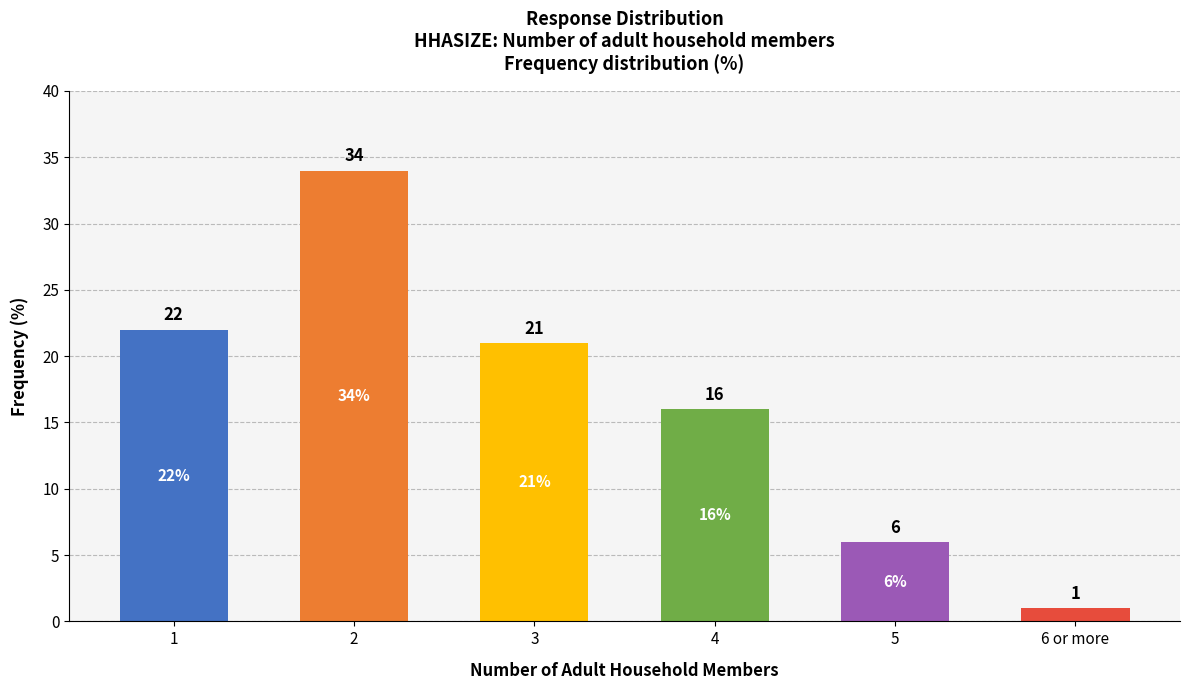

The value at 5 is 6. True or false?

True